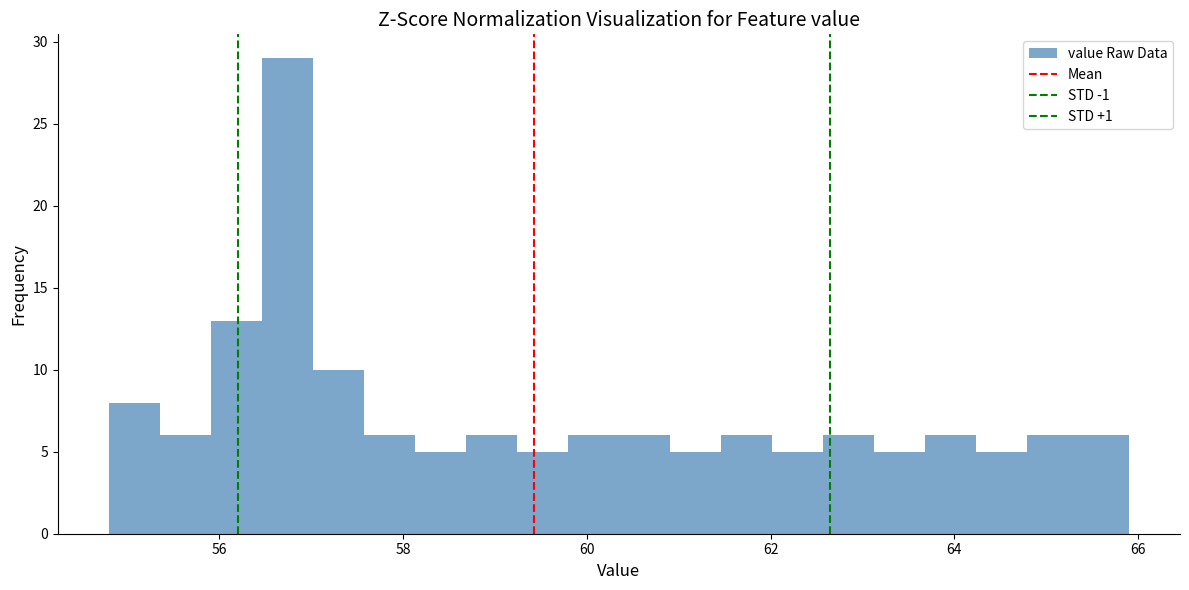

Around what value on the x-axis is the tallest bar? Give the approximate position of its centre, as read against the axis.

56.8